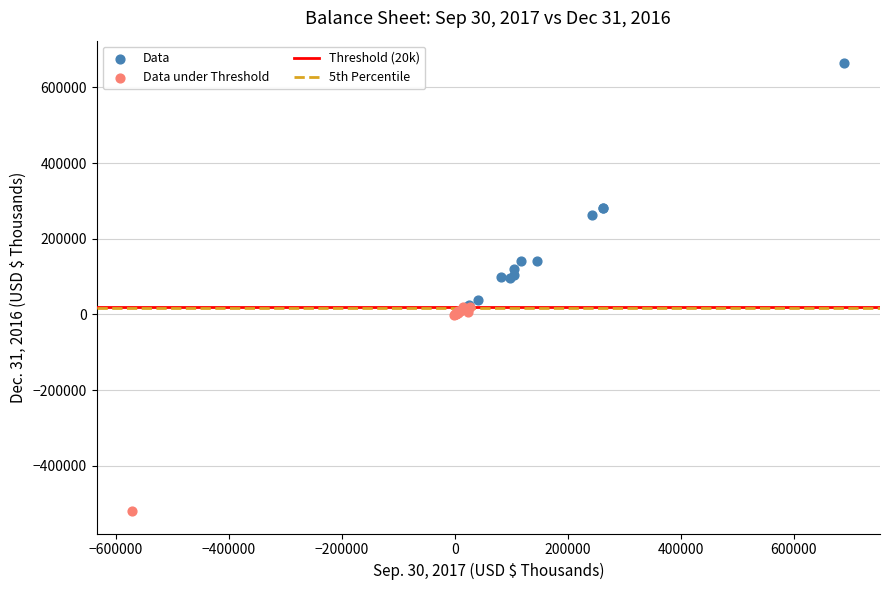

Which series contains the lowest Y value?

Data under Threshold